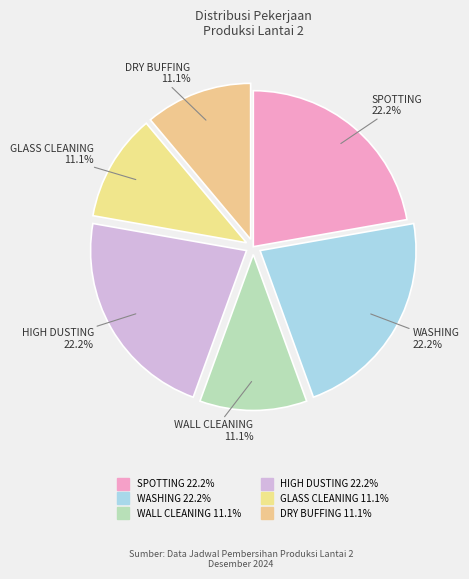

What portion of the pie excludes HIGH DUSTING?

77.8%